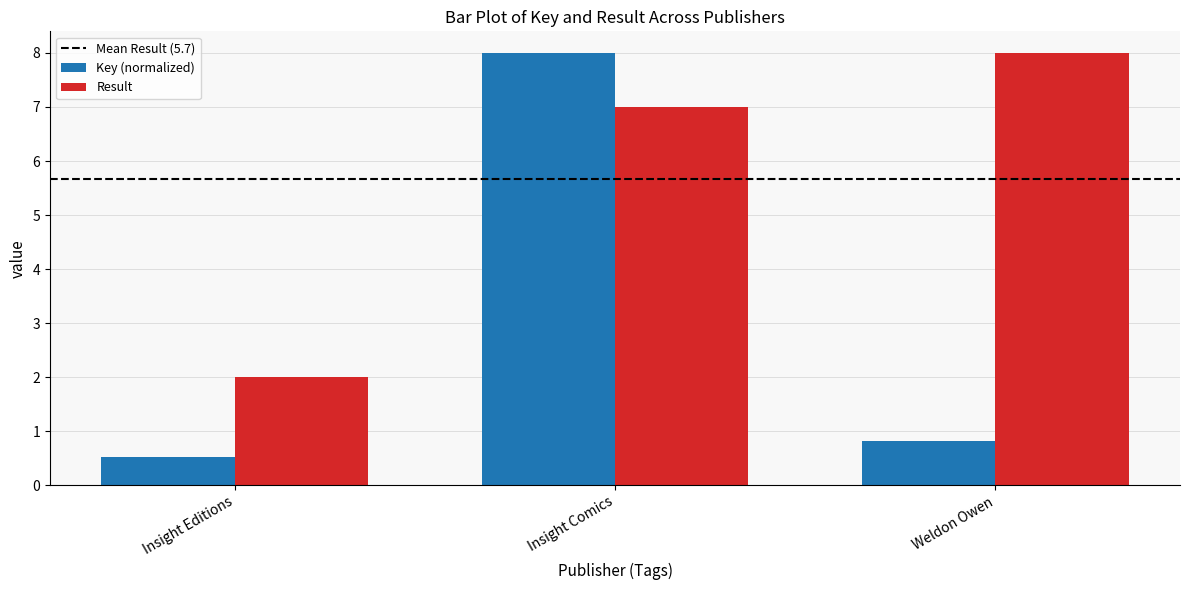

What position from the left is Insight Editions?

1